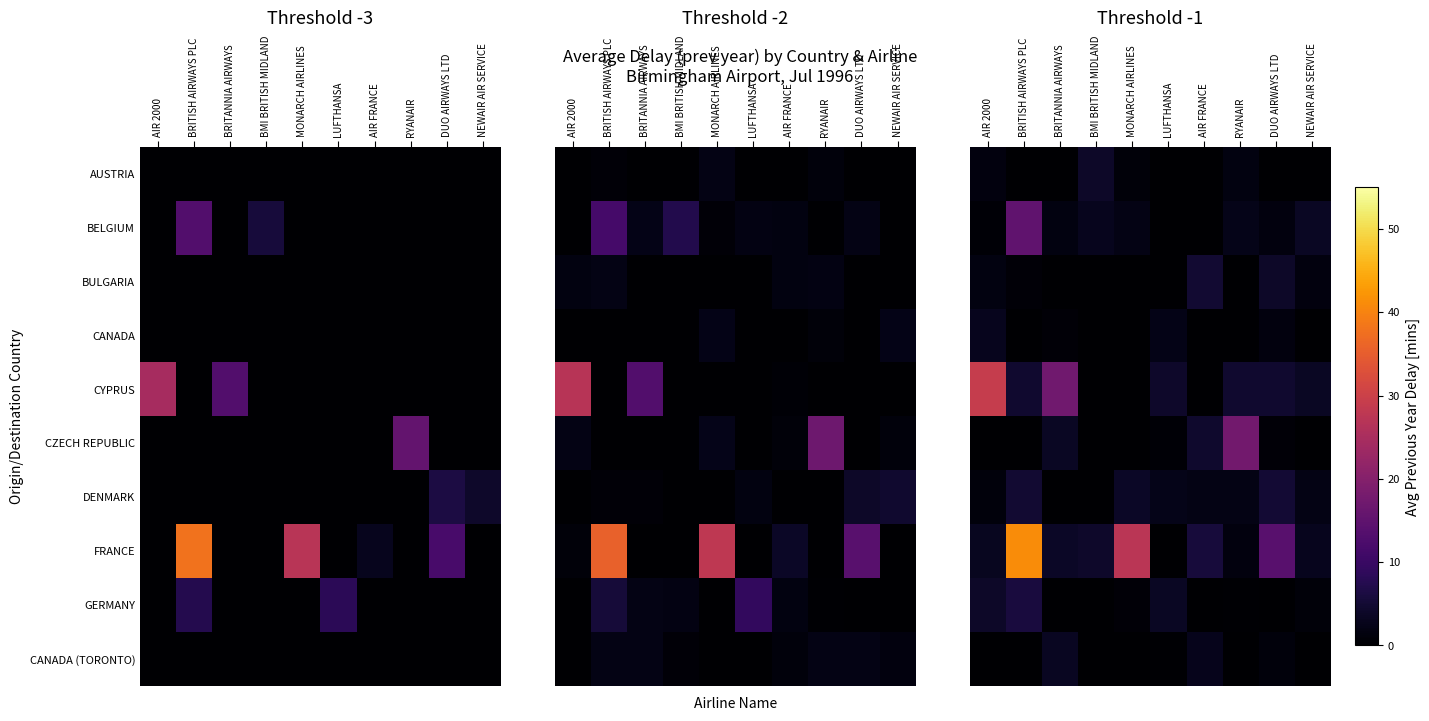

Which series has the largest total across all categories?

FRANCE